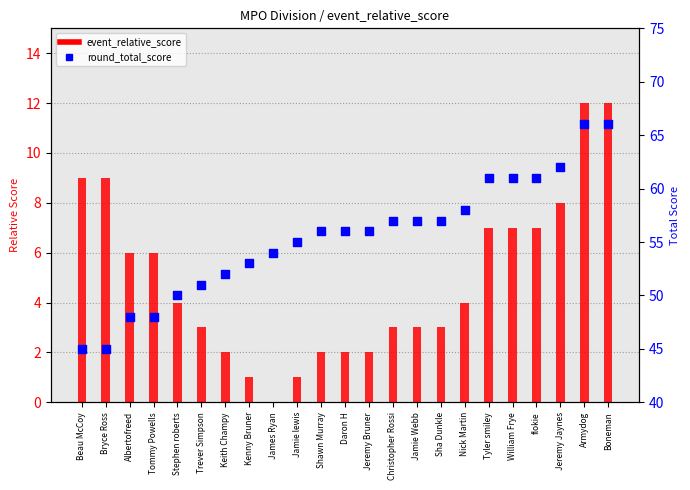

Is the value of round_total_score at James Ryan greater than the value of event_relative_score at James Ryan?

Yes